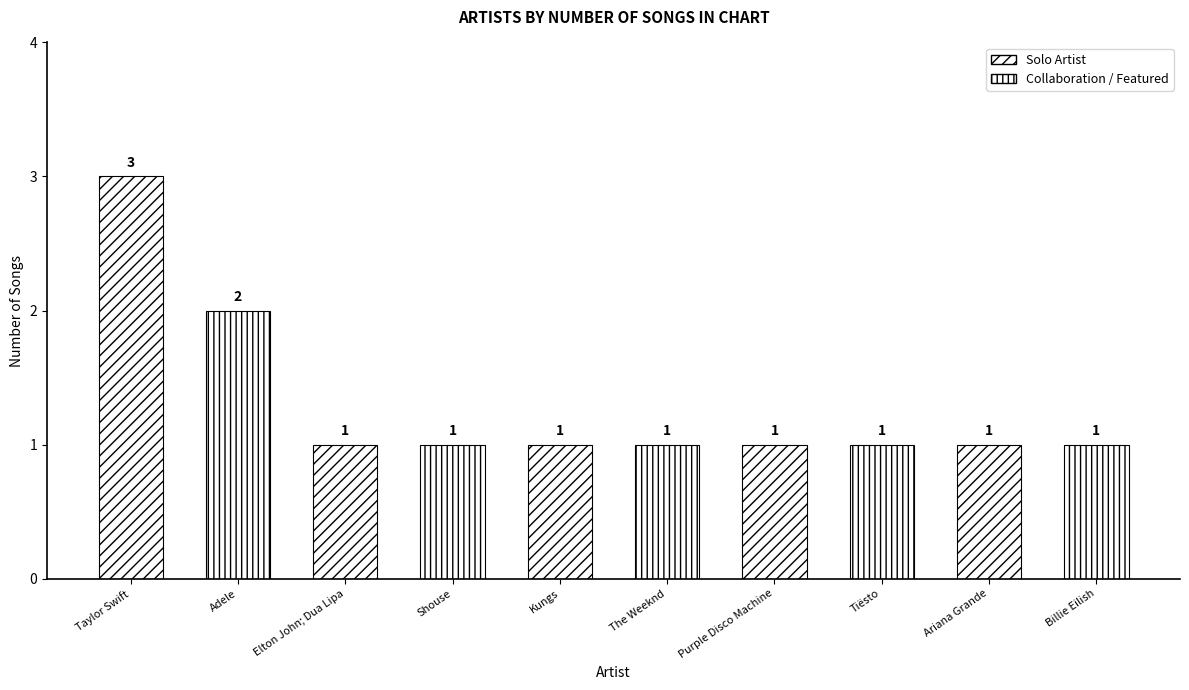

True or false: the data shows 1 at Billie Eilish.

False